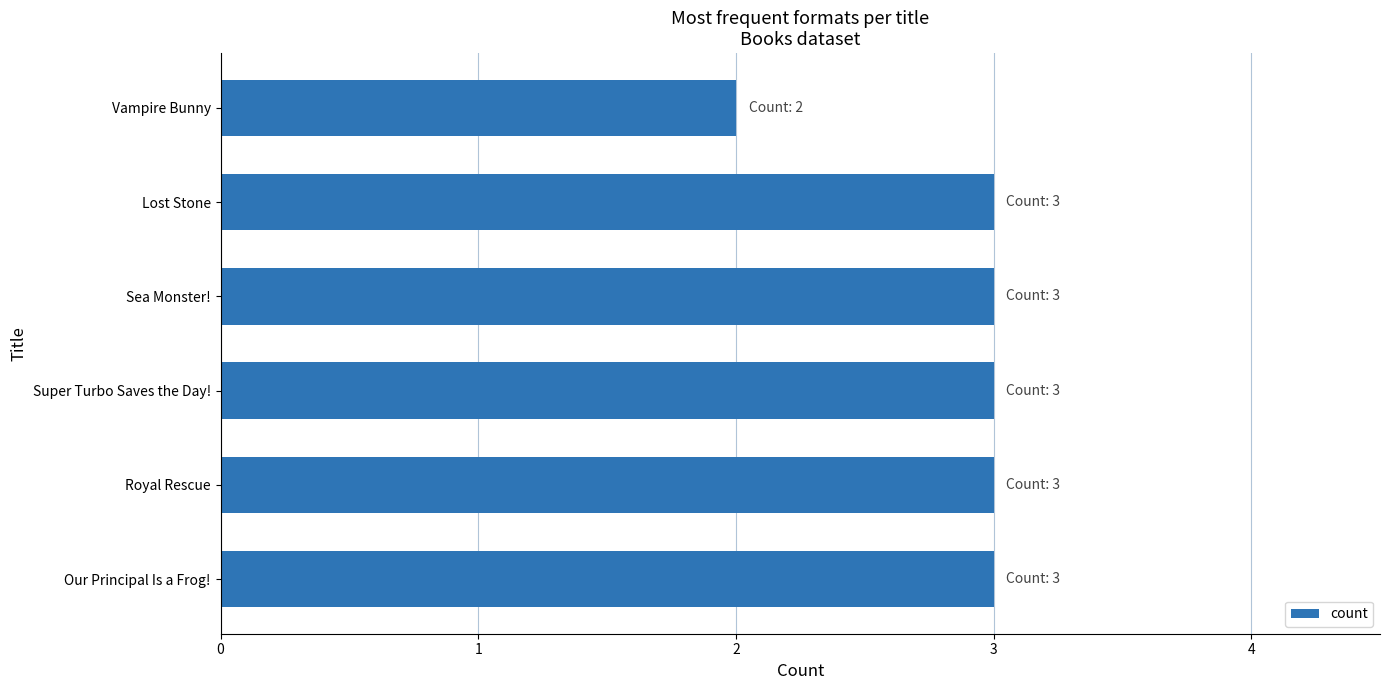

Which has a higher value, Vampire Bunny or Sea Monster!?

Sea Monster!